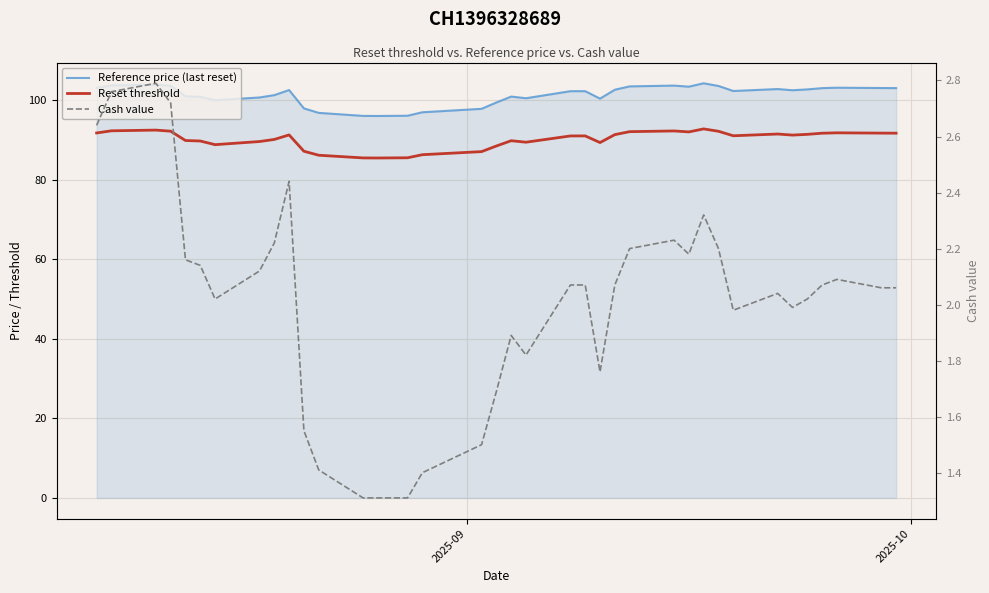

What is the value of the Reference price (last reset) point at the 15th from the left?

96.1